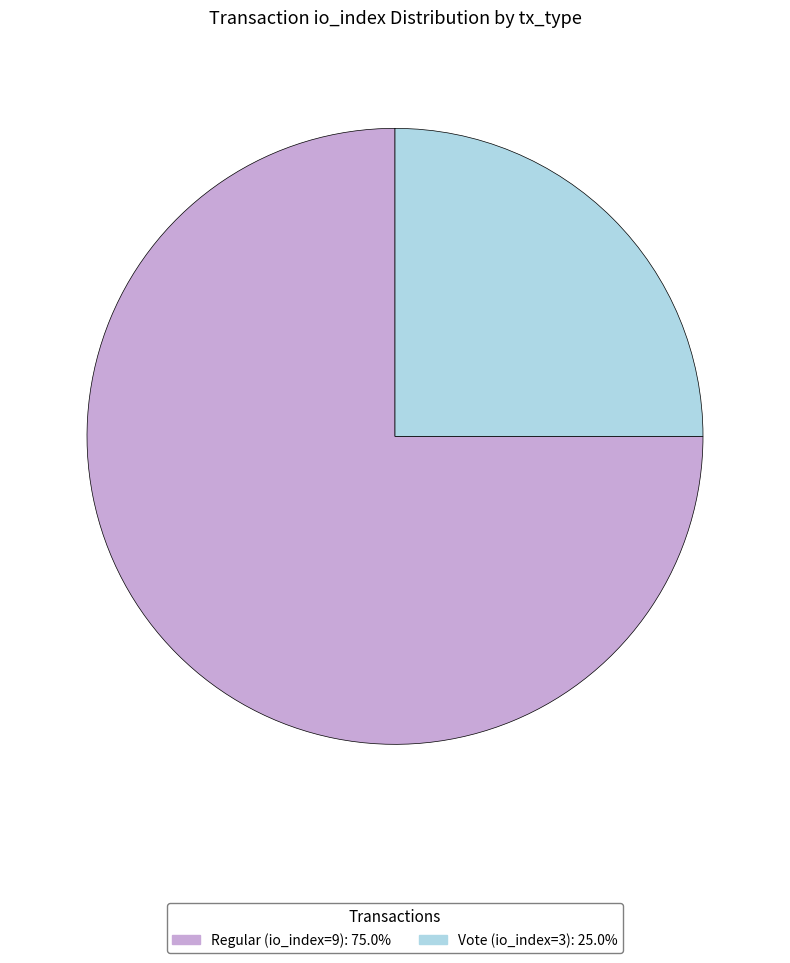

Between Regular (io_index=9) and Vote (io_index=3), which is larger?

Regular (io_index=9)